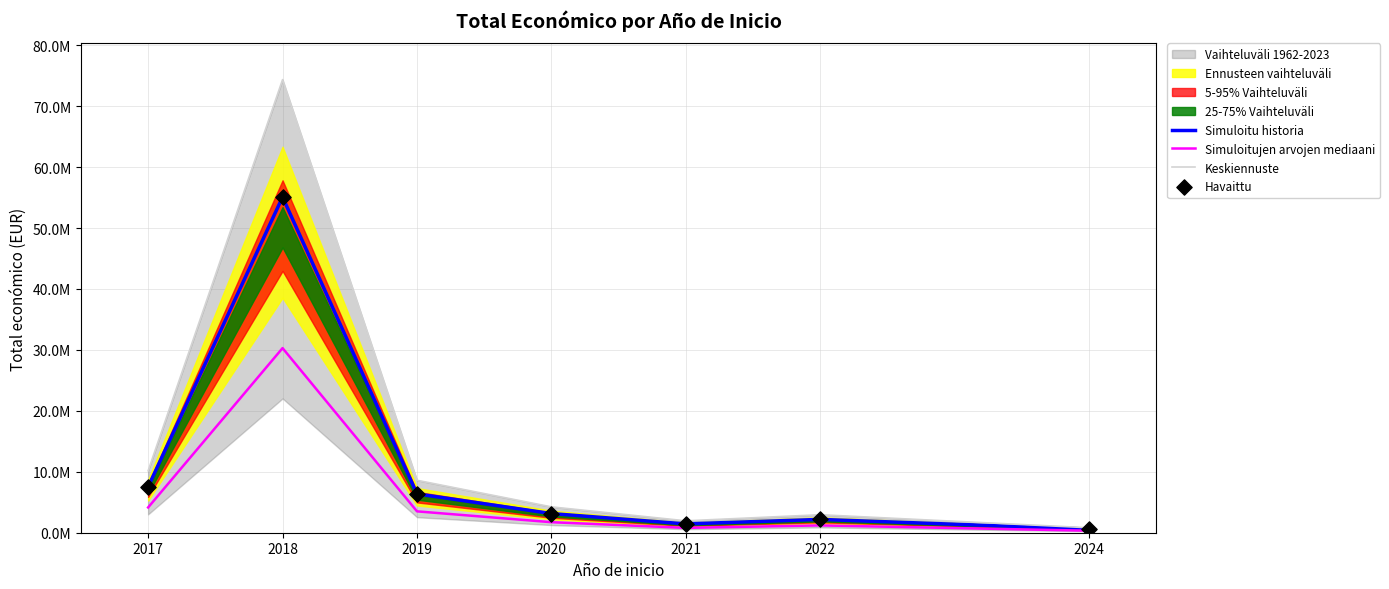

At how many categories does at least one series exceed 63404577?

1